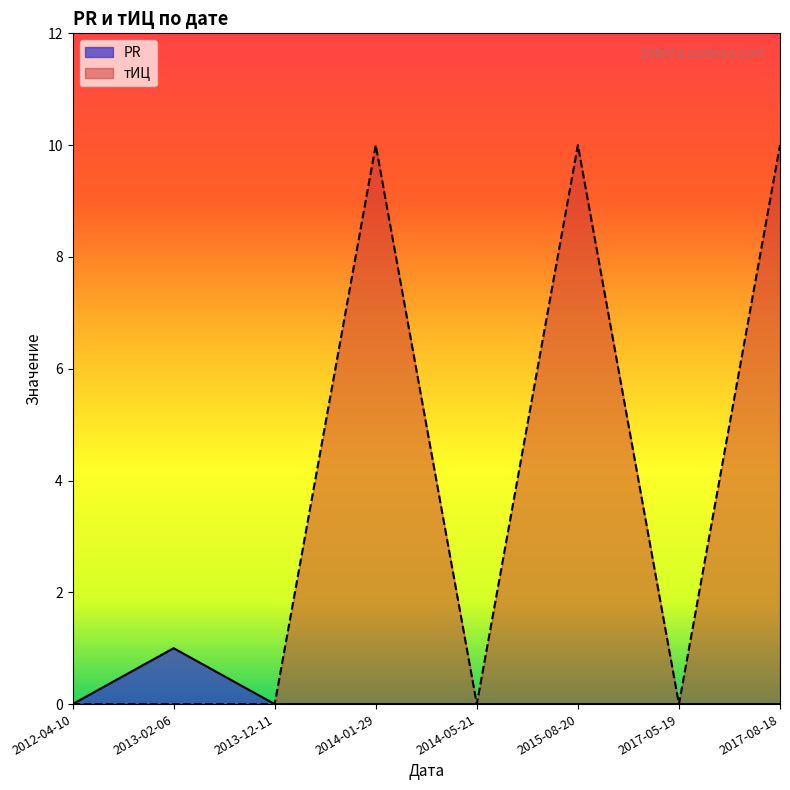

Which series has the largest total across all categories?

тИЦ